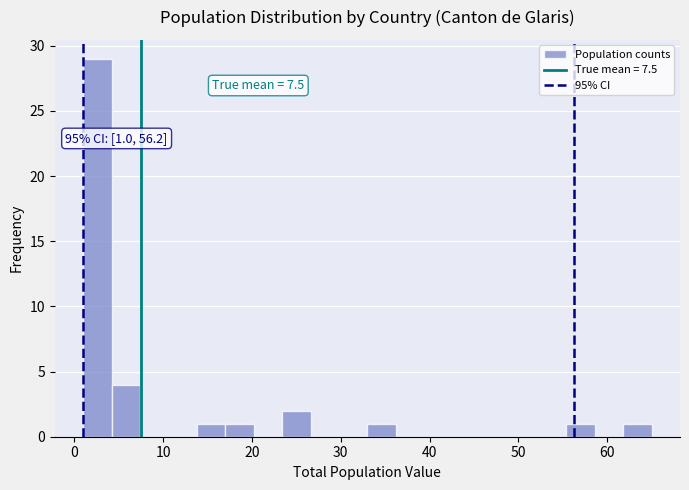

Around what value on the x-axis is the tallest bar? Give the approximate position of its centre, as read against the axis.

3